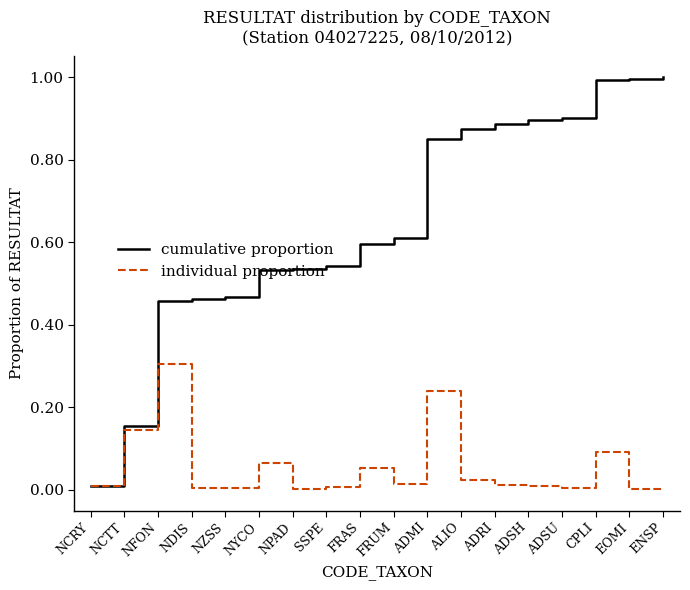

Rank the series at EOMI from lowest to highest value.

individual proportion, cumulative proportion